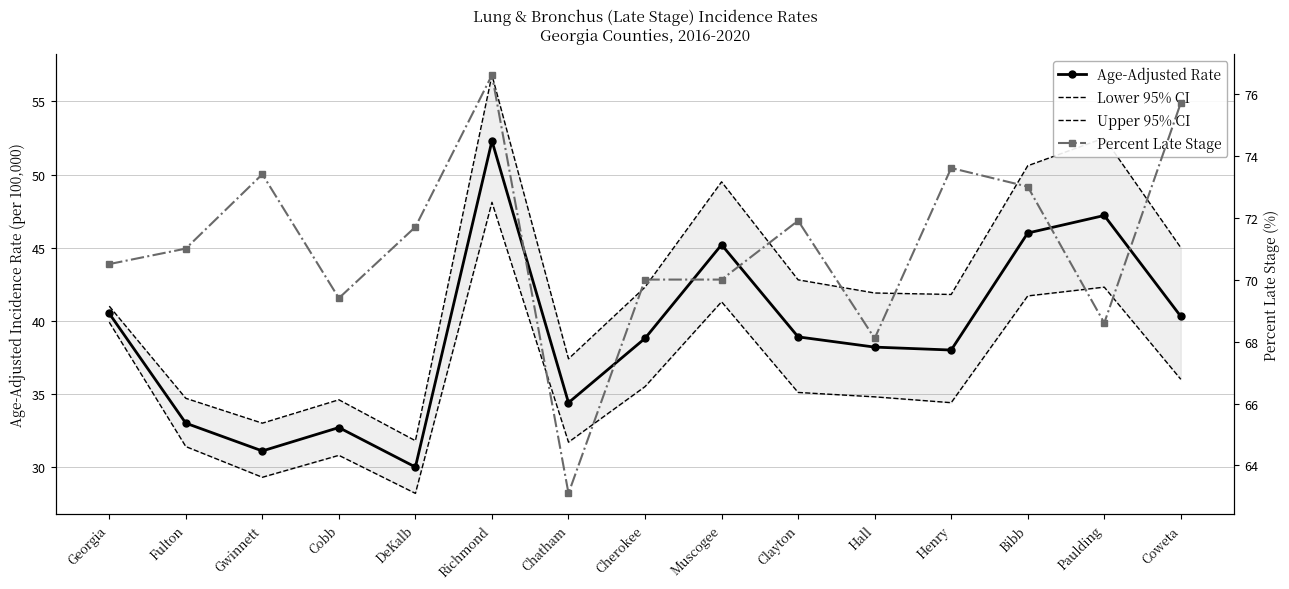

What is the difference between the maximum and minimum values in the Upper 95% CI series?

25.0